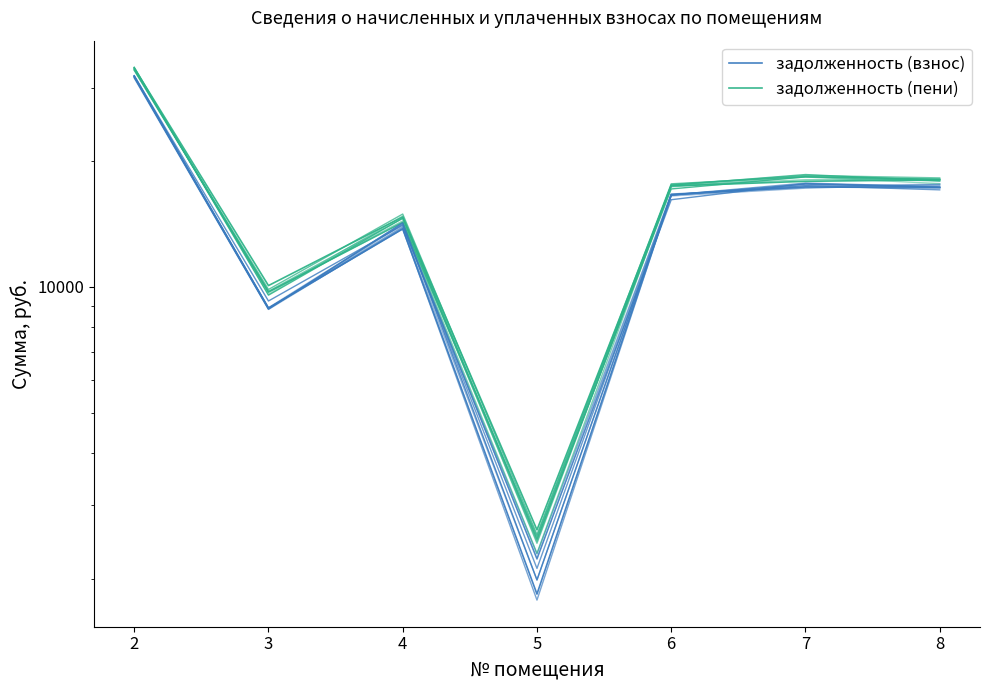

True or false: задолженность (пени) and задолженность (взнос) cross at least once.

False